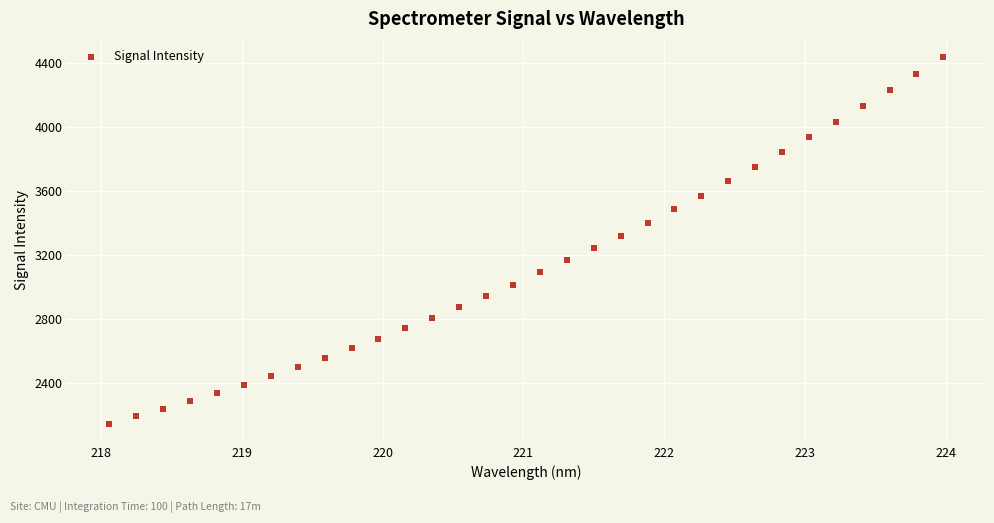

How many points are shown in the scatter plot?

32